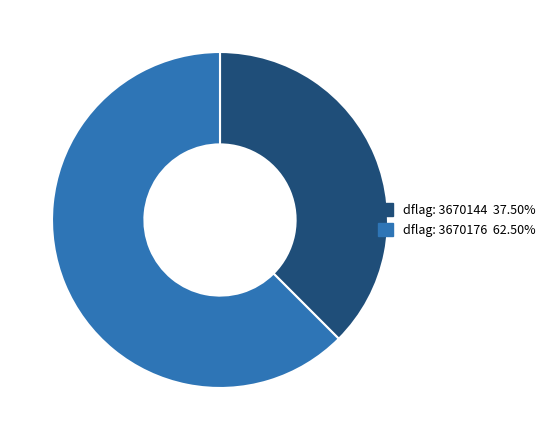

Is there a majority slice in this chart?

Yes